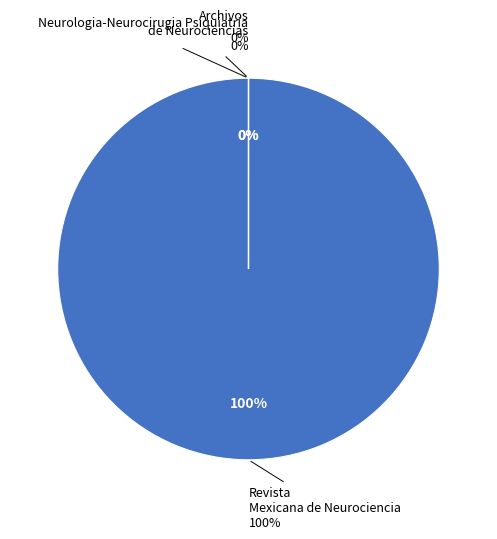

How many slices are in this pie chart?

3